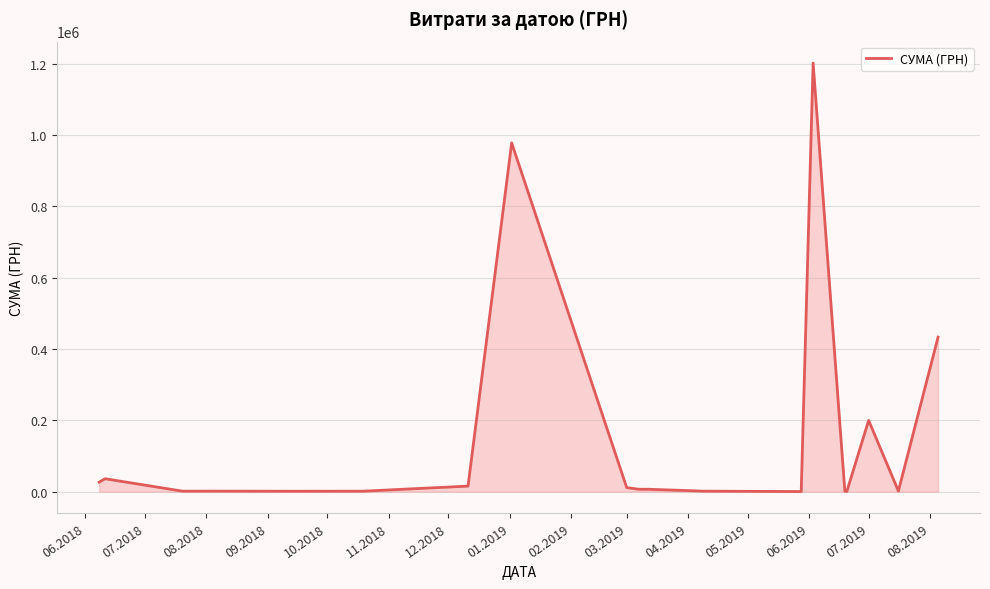

What is the greatest value displayed?

1202411.5